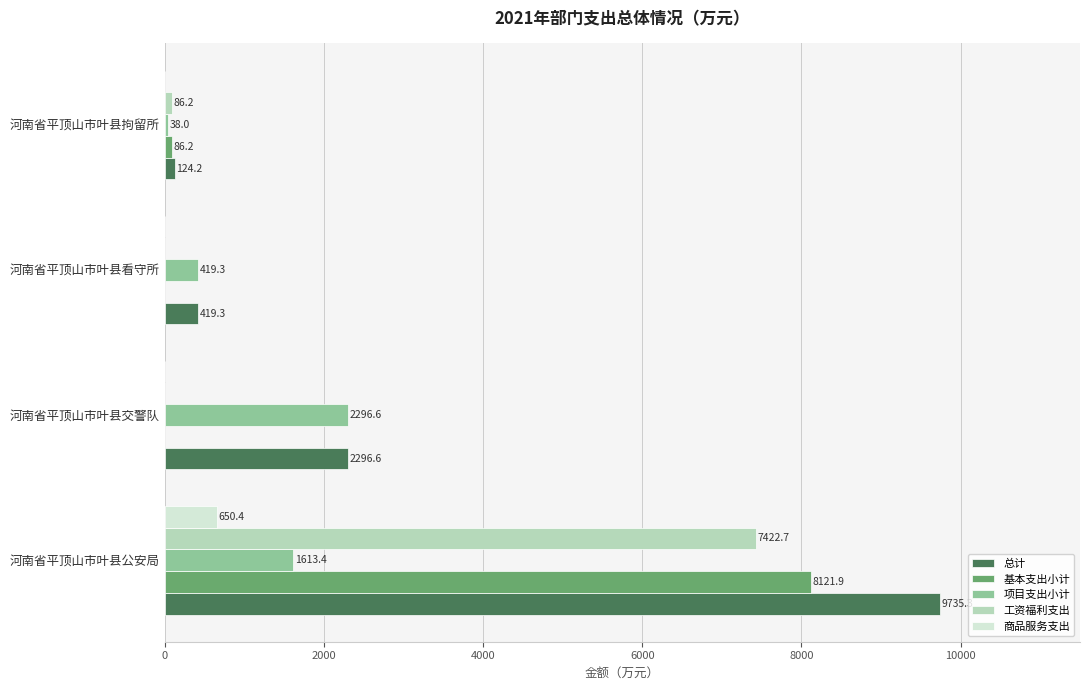

The 基本支出小计 series shows 0.0 at 河南省平顶山市叶县交警队. True or false?

True